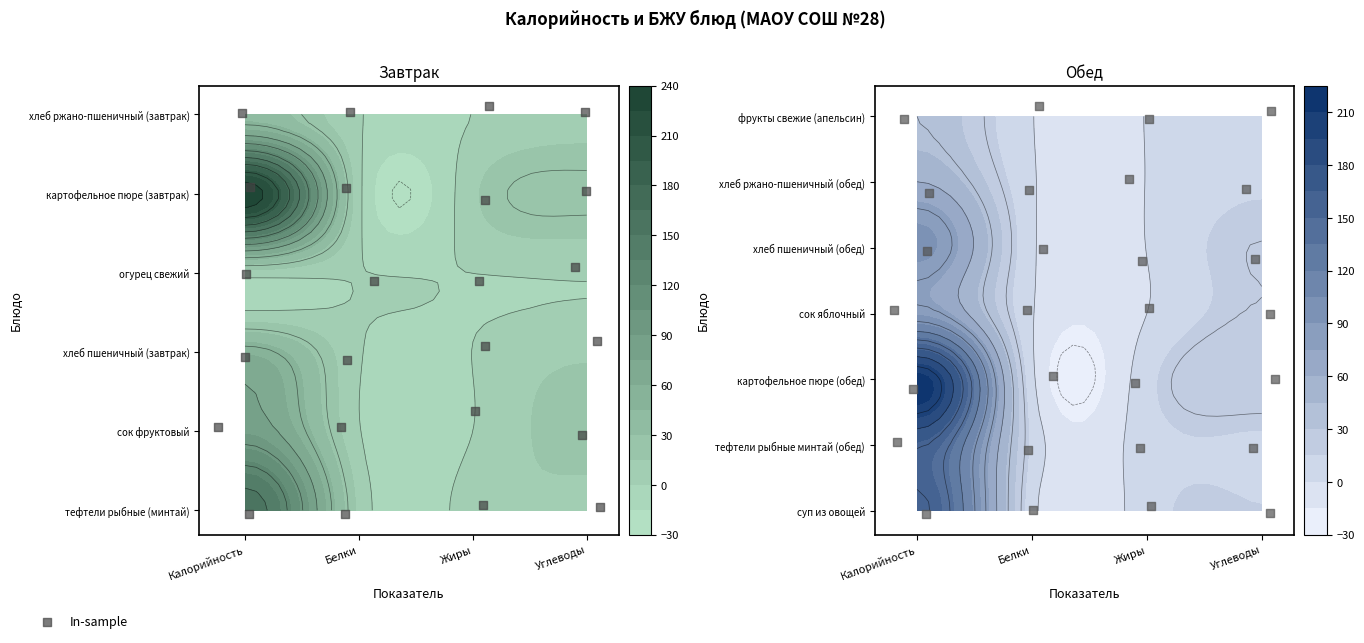

What is the average value?

3.0